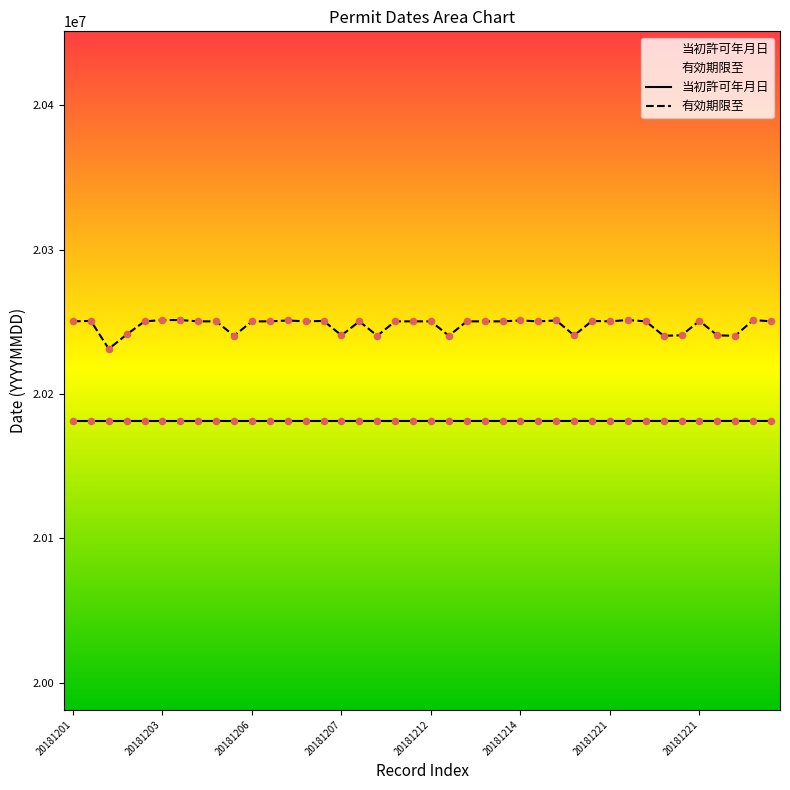

Which series has the largest total across all categories?

有効期限至